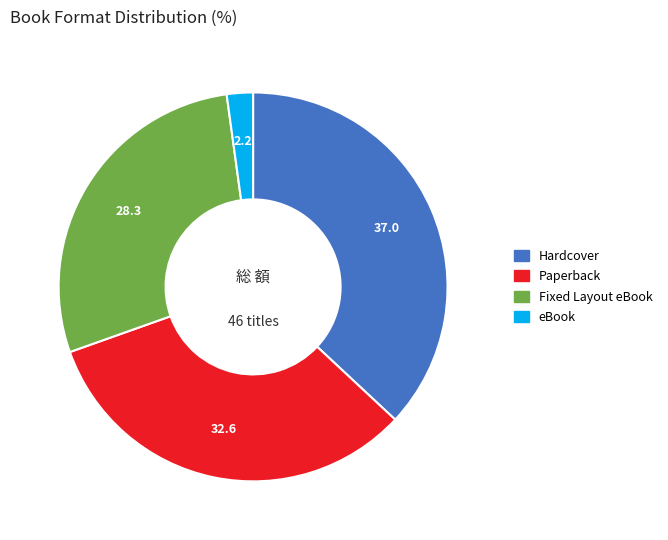

Is there any slice that represents more than half of the pie?

No